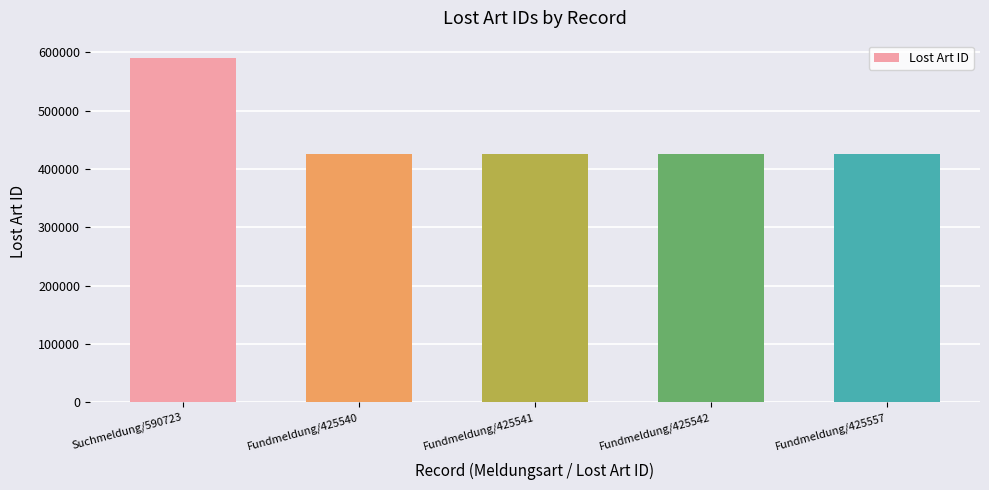

At which label is the value closest to 508131?

Fundmeldung/425557